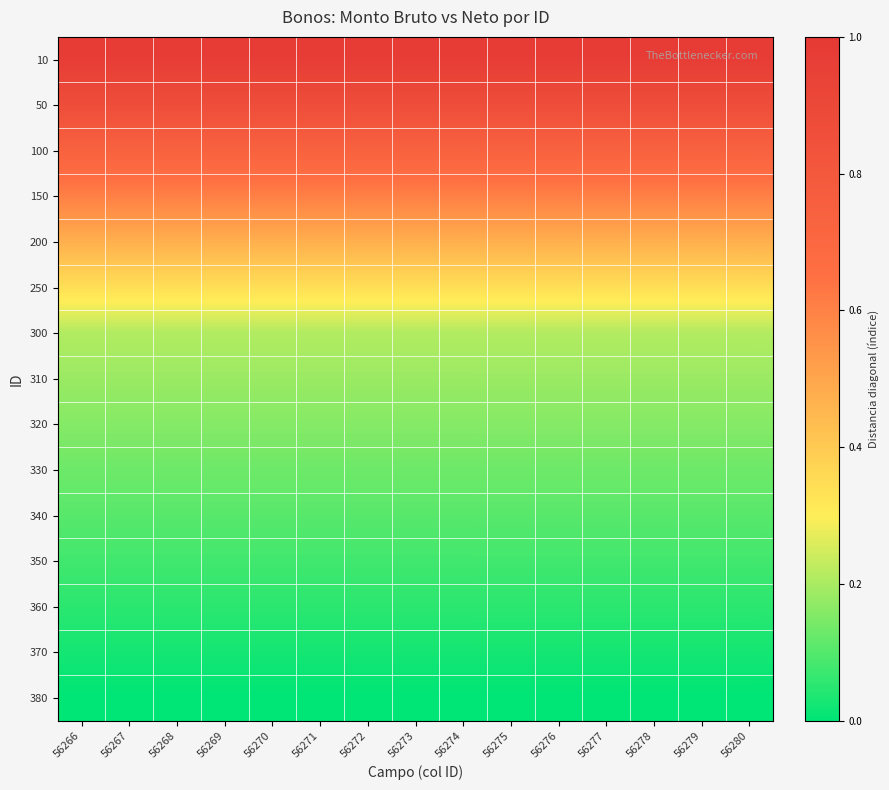

What is the total value across all series at 56277?

4.9